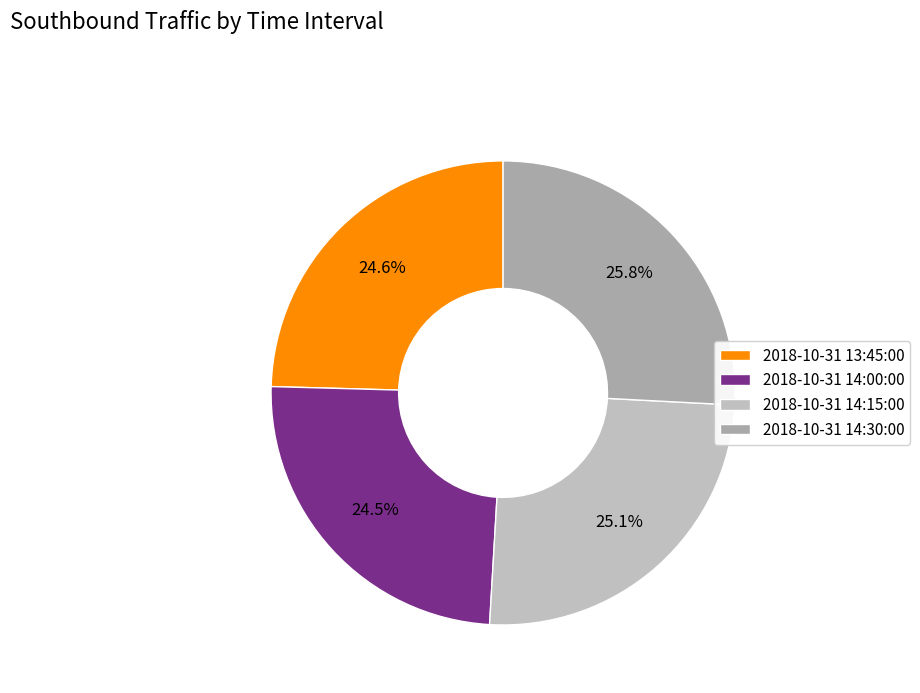

How many slices are in this pie chart?

4